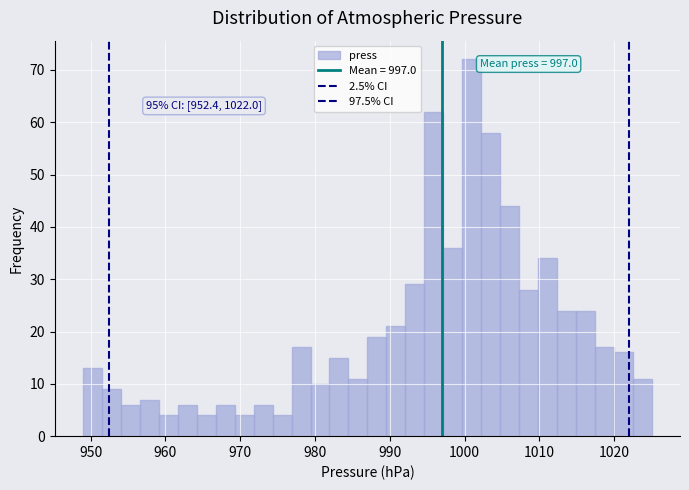

Around what value on the x-axis is the tallest bar? Give the approximate position of its centre, as read against the axis.

1001